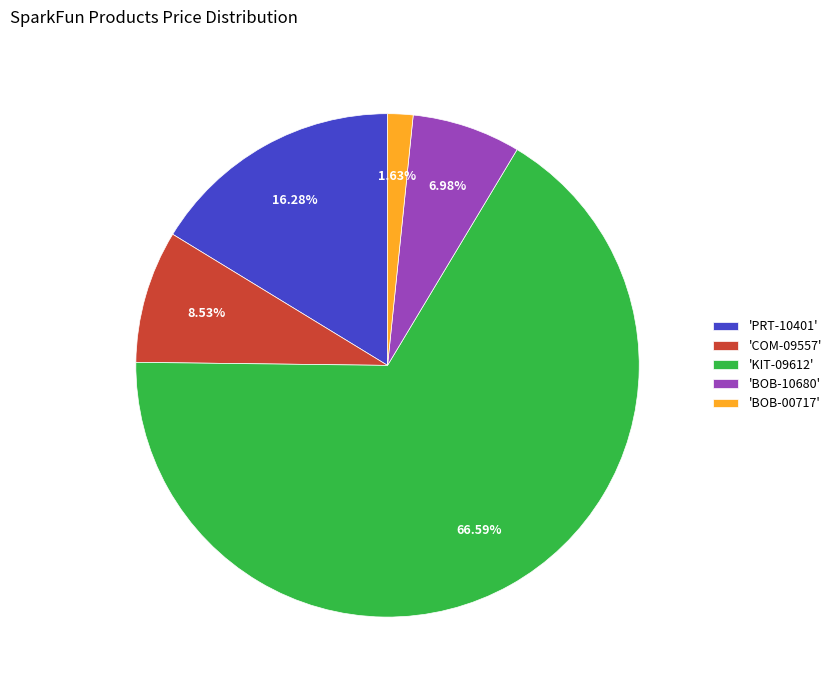

Is the sum of 'BOB-10680' and 'KIT-09612' greater than half?

Yes